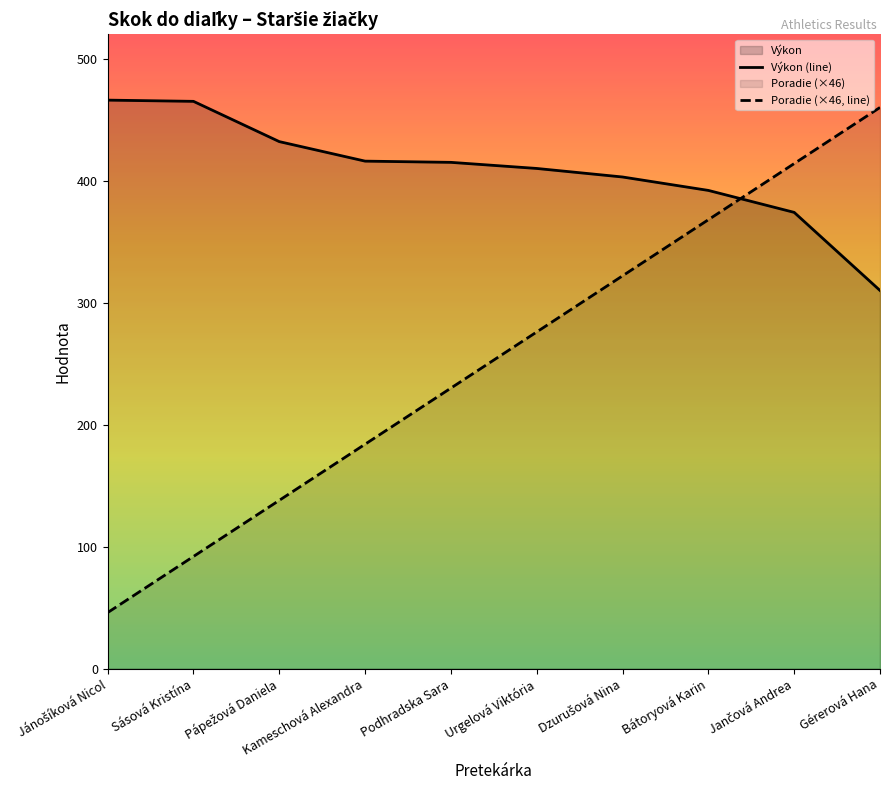

Which series has the widest spread of values?

Poradie (×46, line)